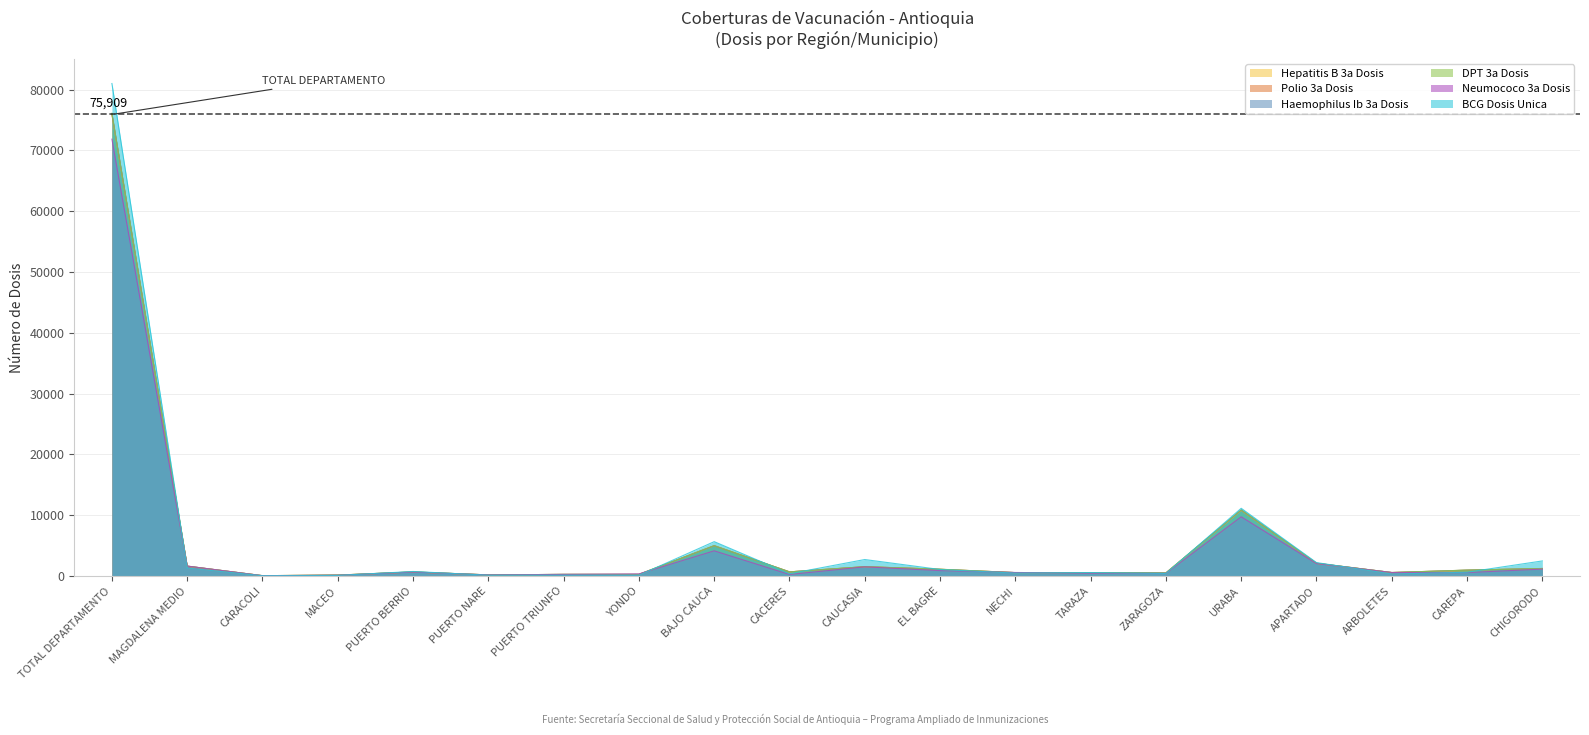

After their last crossing, which series has the higher values: Polio 3a Dosis or BCG Dosis Unica?

BCG Dosis Unica